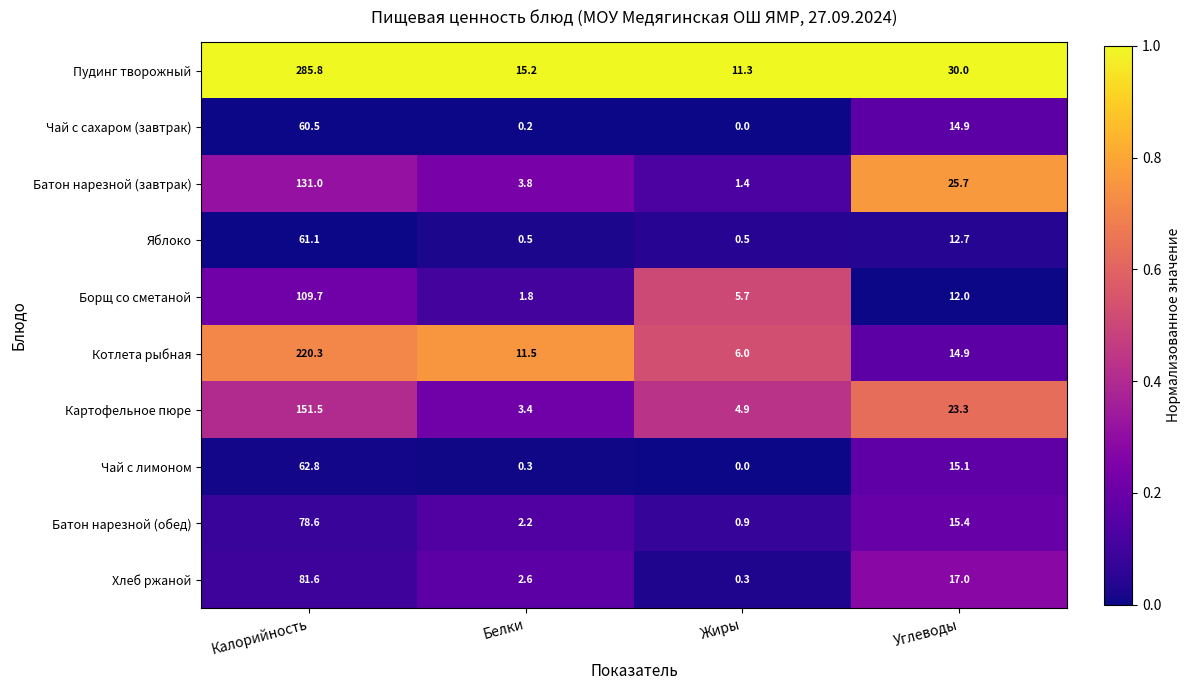

Between Белки and Жиры, which series saw the biggest shift?

Котлета рыбная